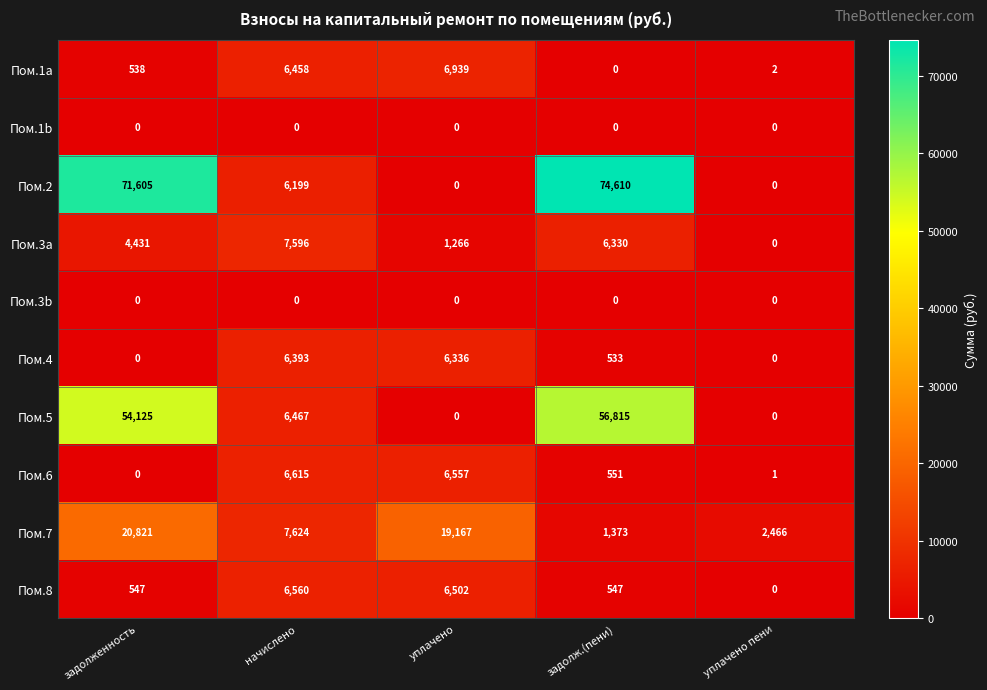

What is the sum of the Пом.4 values at задолженность and начислено?

6393